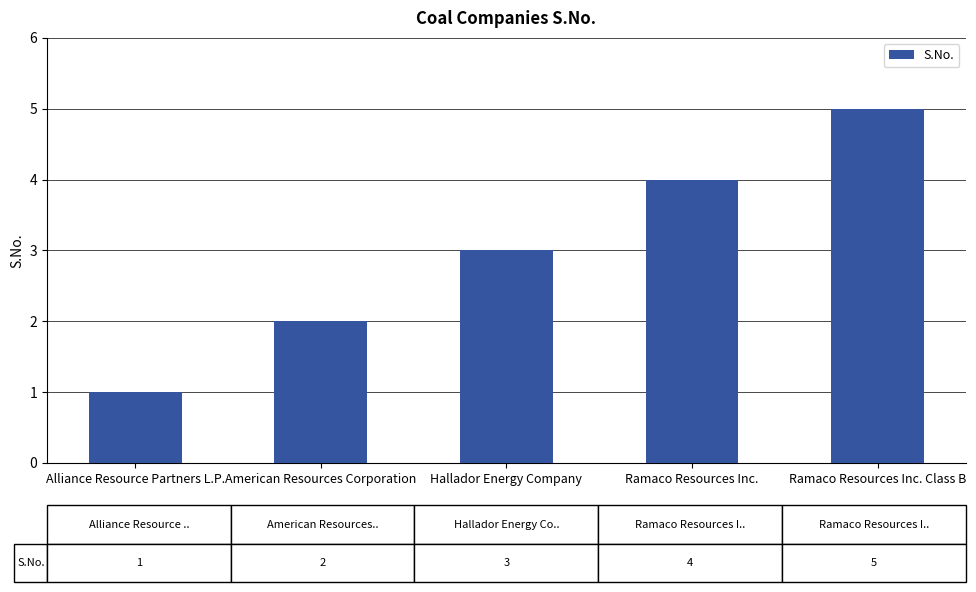

True or false: the data shows 7 at Ramaco Resources Inc. Class B.

False